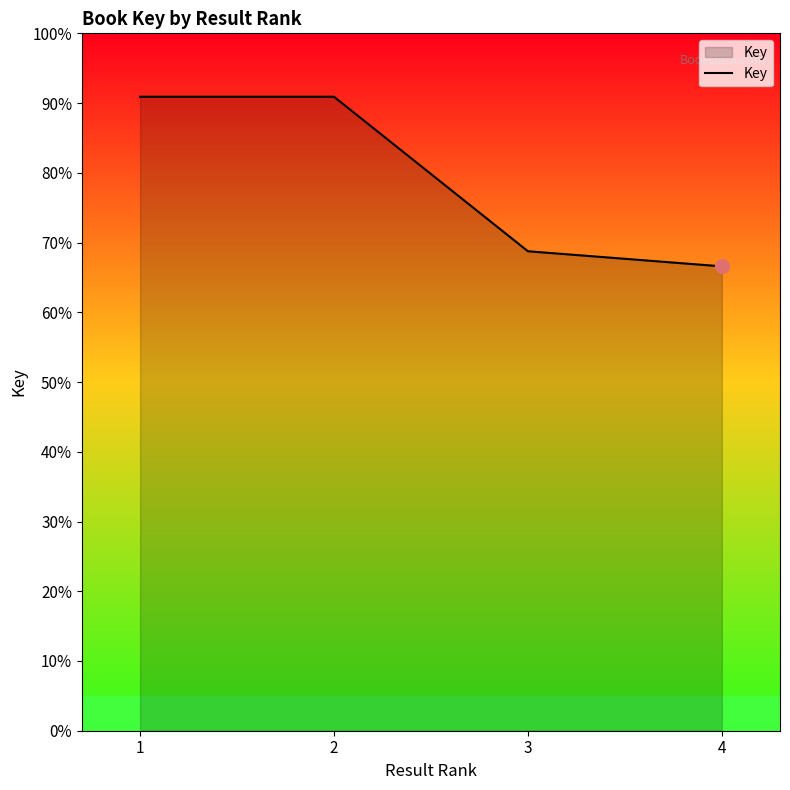

What is the sum of the values at 3 and 4?

135.3